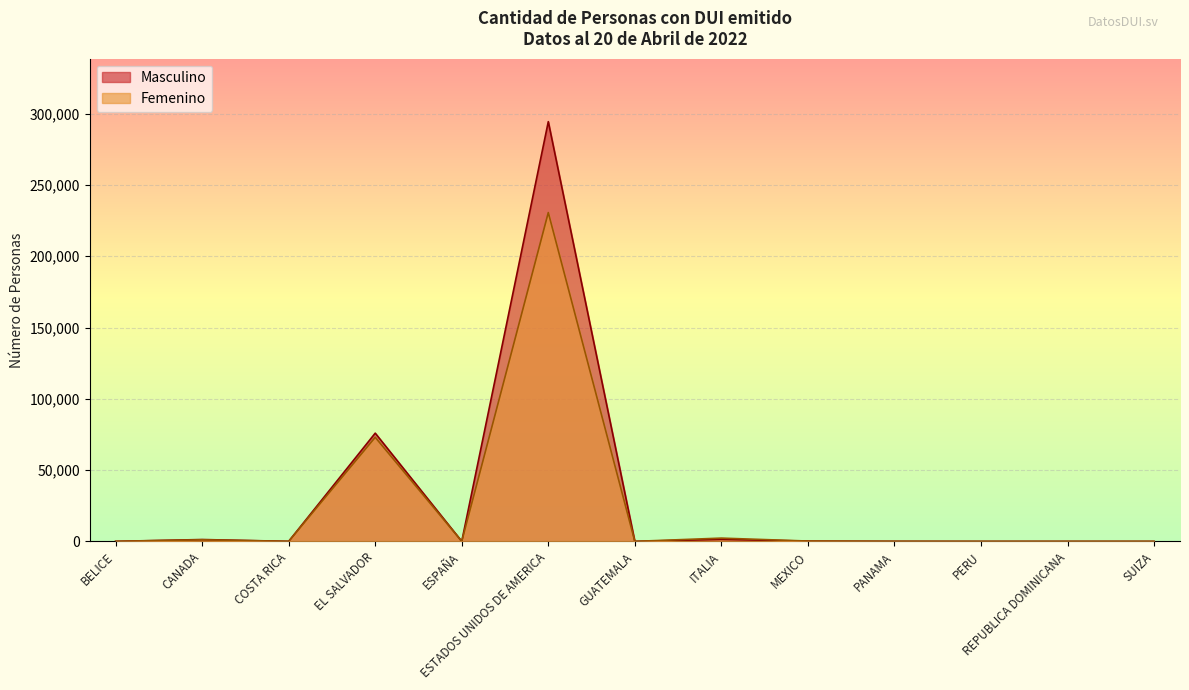

Rank the series by their average value, from lowest to highest.

Femenino, Masculino